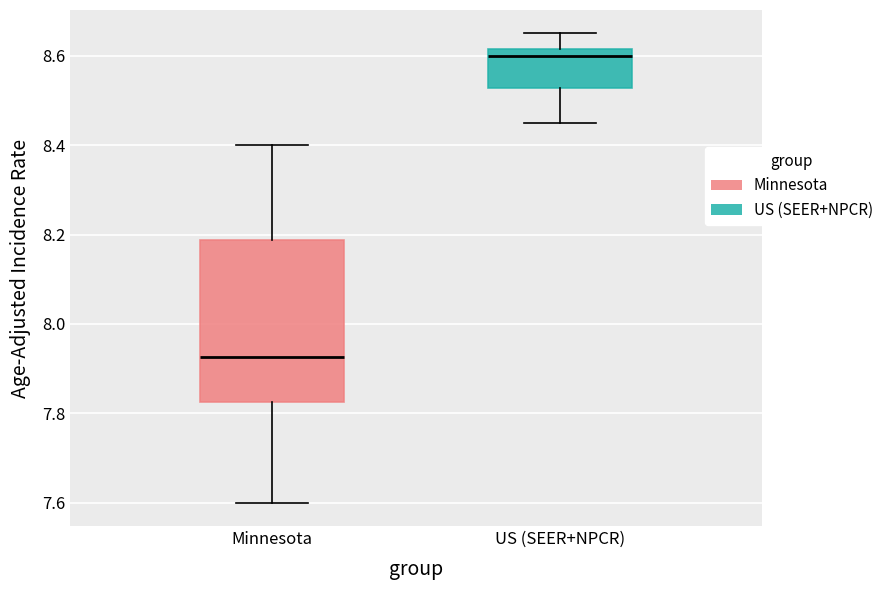

Reading left to right, read every box against the y-axis: the position of its median line, the range the box covers, and the ends of its whiskers. The values are not printed on the chart, so give them approximately, as read against the axis.

Minnesota: median 7.92, box 7.82 to 8.18, whiskers 7.60 to 8.40
US (SEER+NPCR): median 8.60, box 8.52 to 8.62, whiskers 8.46 to 8.66